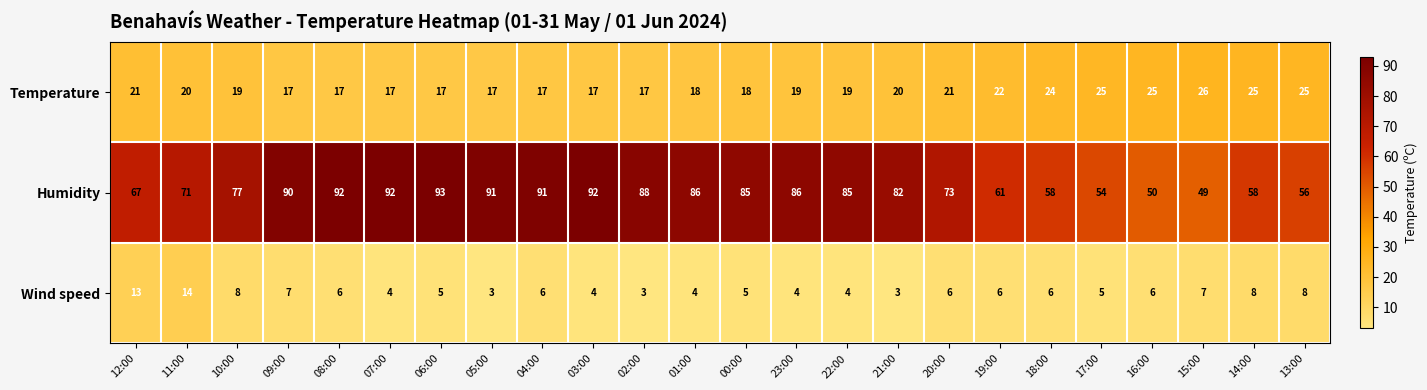

What is the total value across all series at 16:00?

81